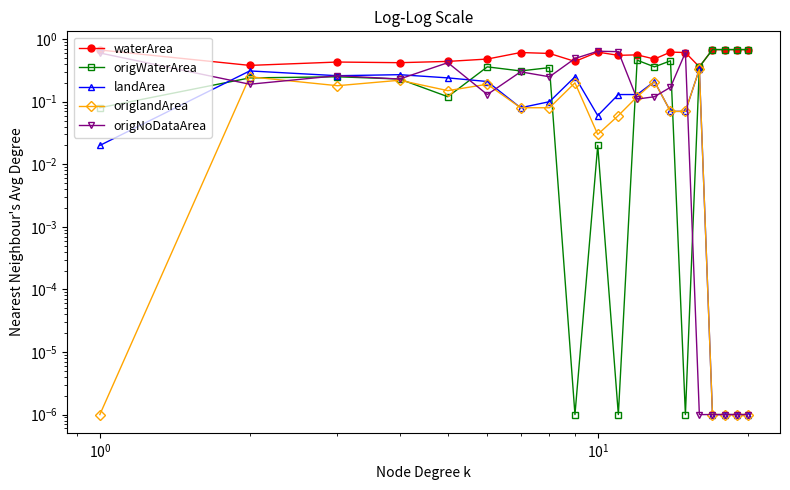

List the series in order of their peak value, highest first.

waterArea, origWaterArea, origNoDataArea, landArea, origlandArea